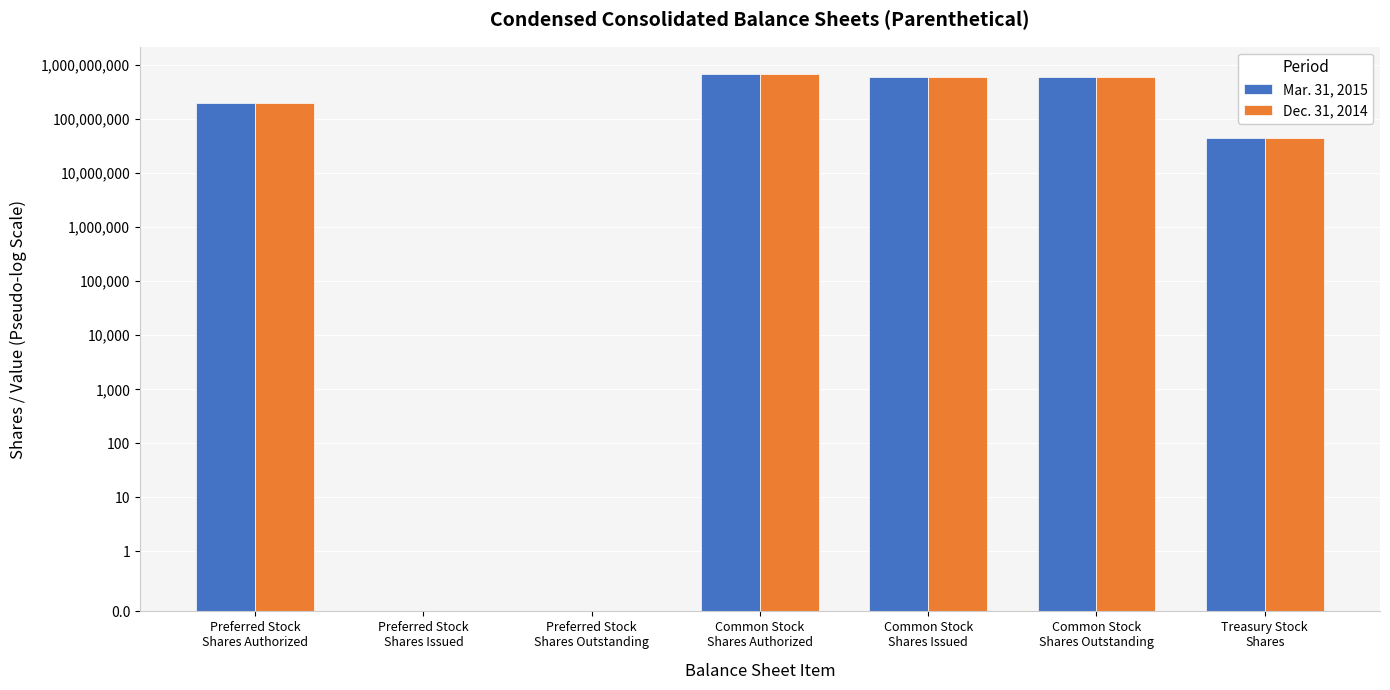

Which series changed the most between Preferred Stock
Shares Authorized and Common Stock
Shares Issued?

Mar. 31, 2015